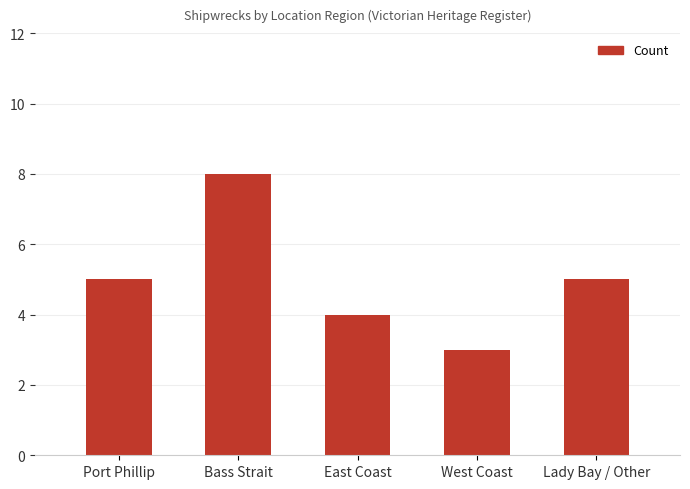

Count the number of categories in the chart.

5